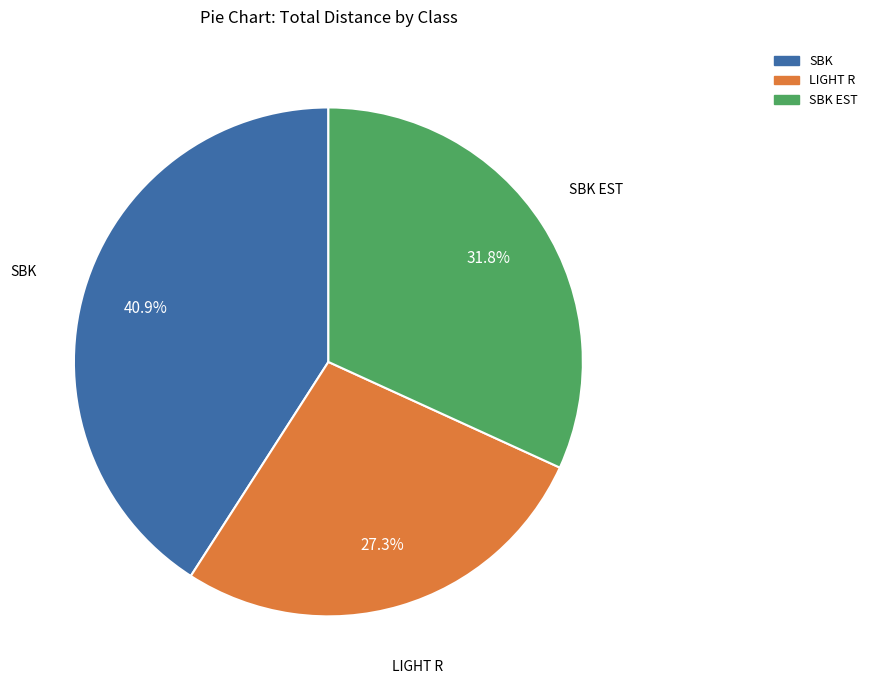

Is there any slice that represents more than half of the pie?

No